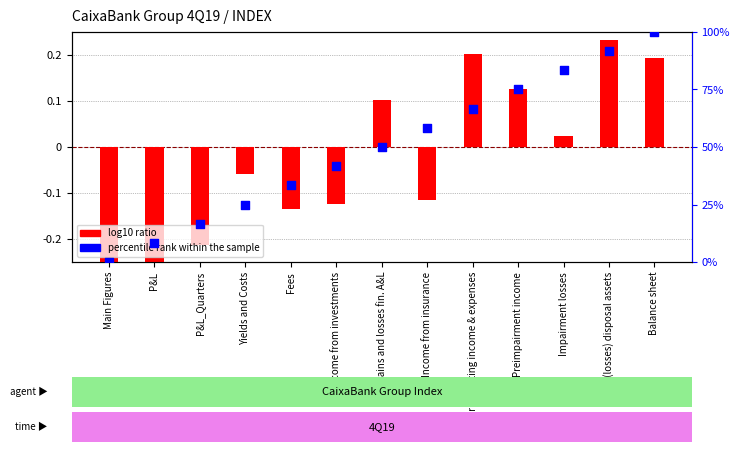

At how many categories does at least one series exceed 98?

1